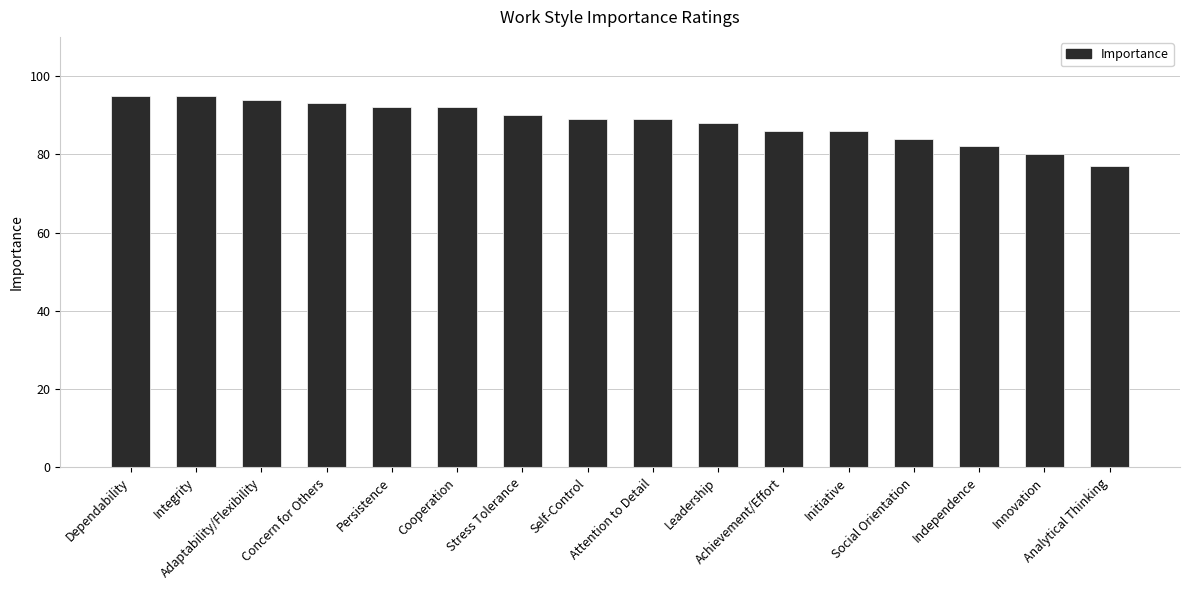

Is it true that the value at Social Orientation is 84?

True